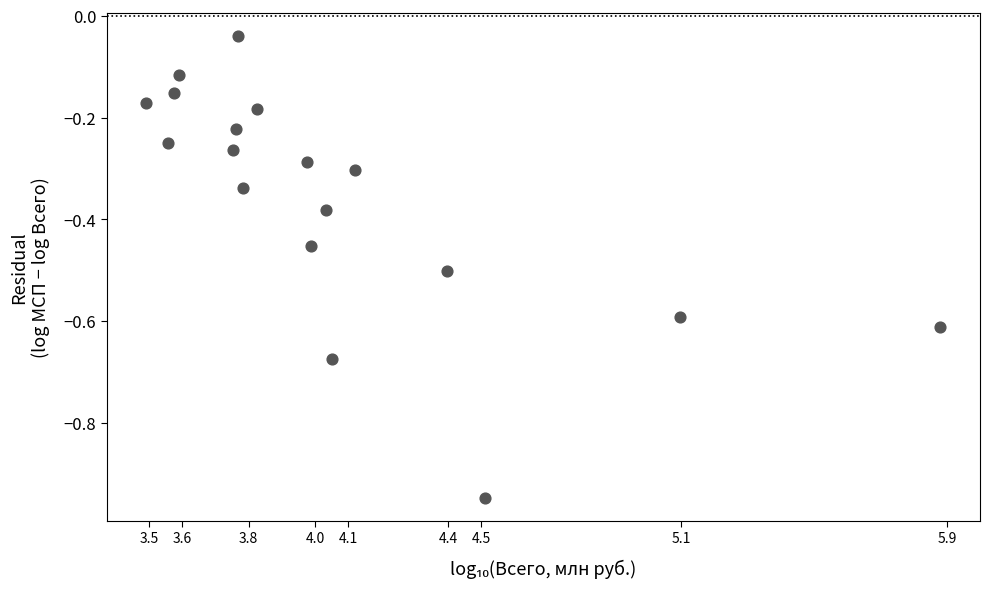

What is the range of X values (max minus min)?

2.4